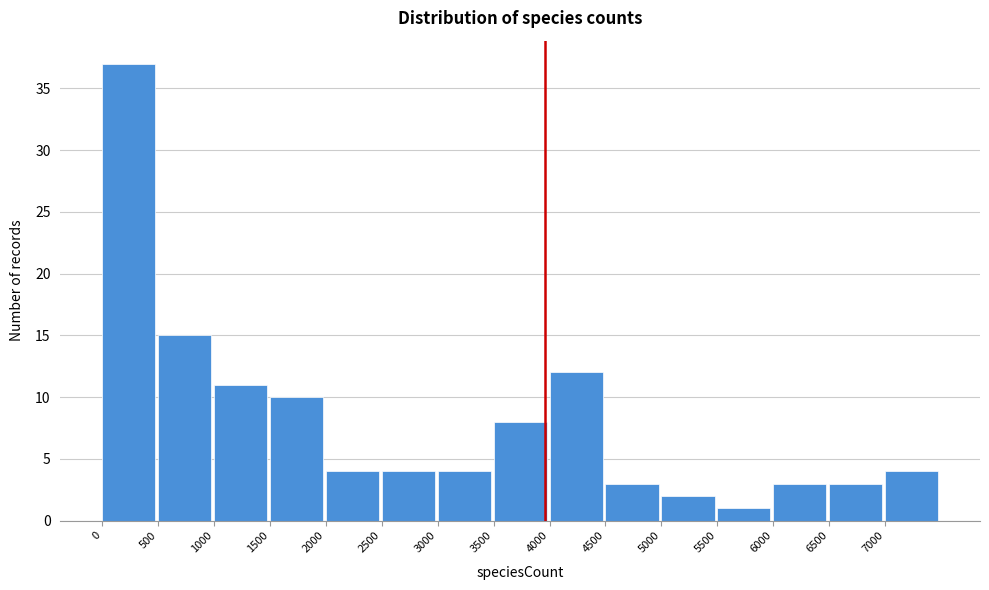

Which range on the x-axis has the tallest bar?

0 to 500